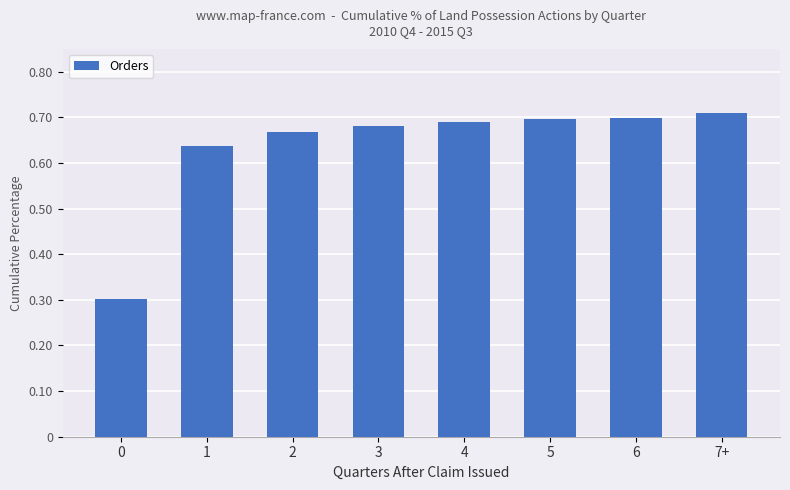

What position from the right is 2?

6